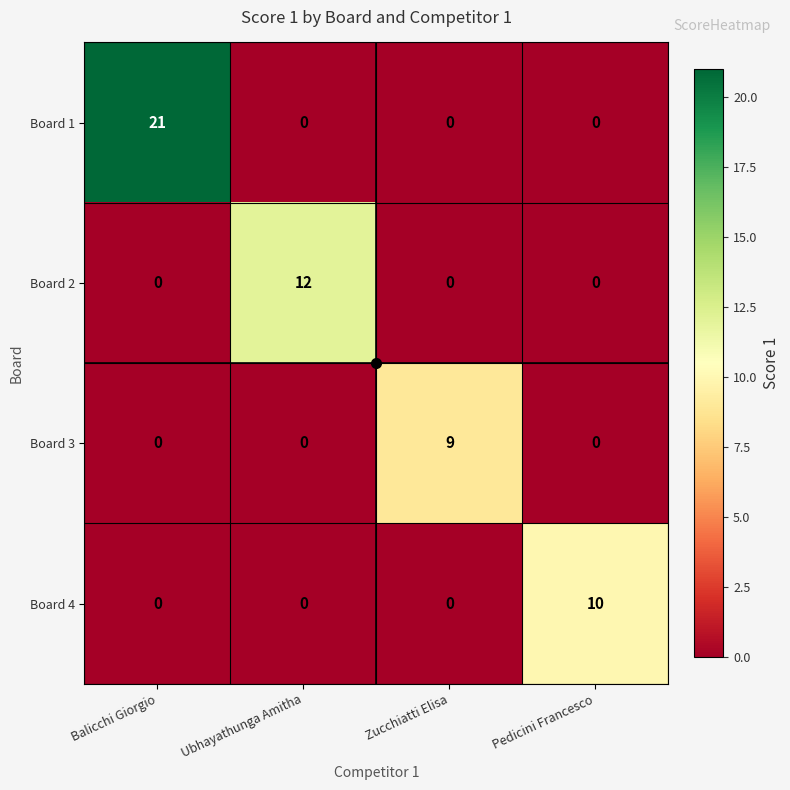

What is the difference between the maximum and minimum values in the Board 3 series?

9